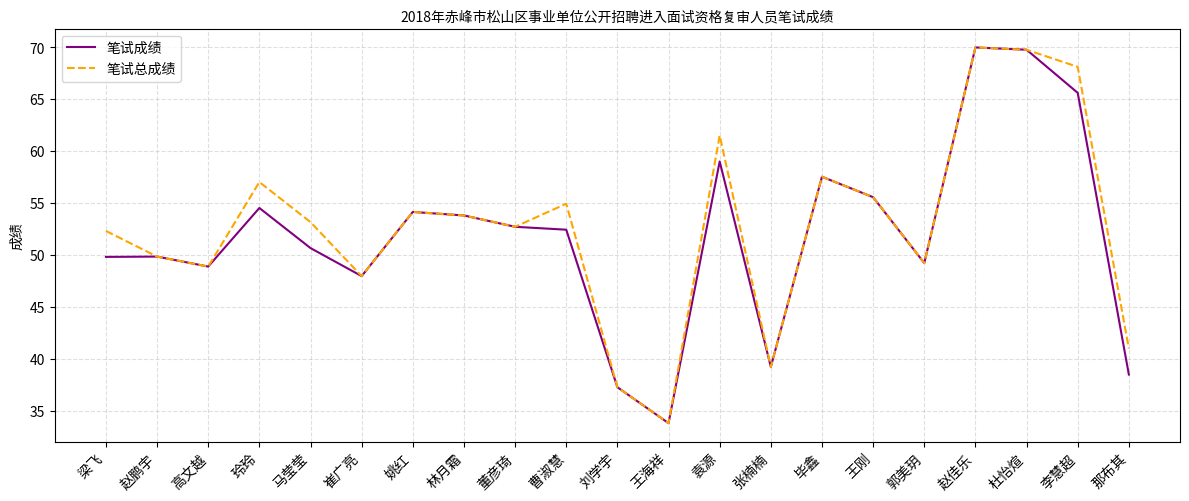

What position from the left is 高文越?

3